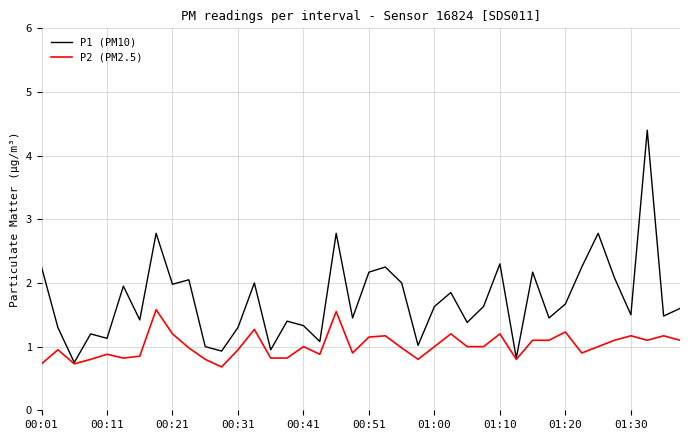

Does the chart display data point markers on the line(s)?

No